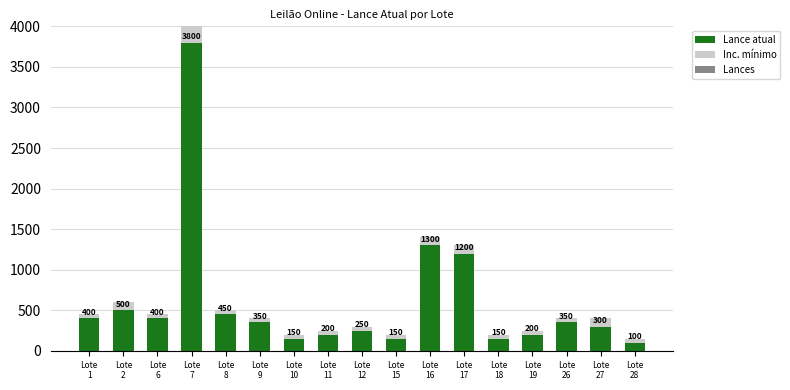

What is the highest value of the Lance atual series?

3800